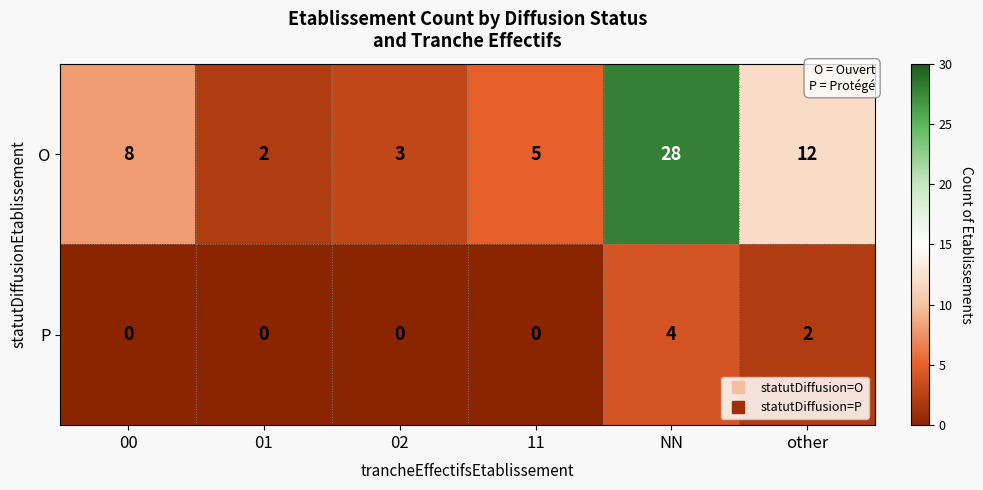

What is the sum of the O values at other and 01?

14